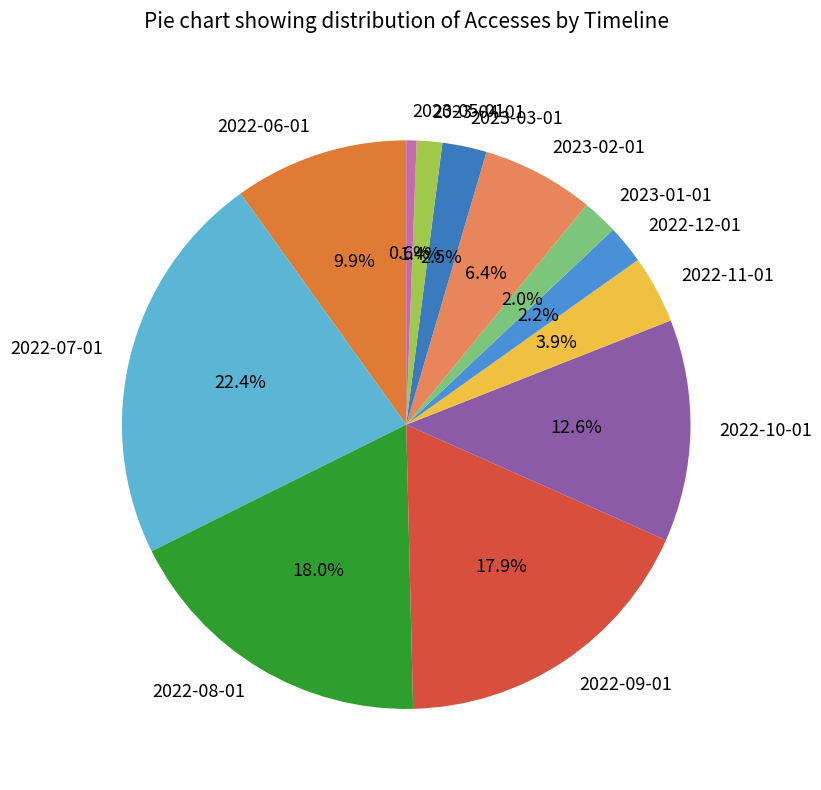

How many segments does this pie chart have?

12